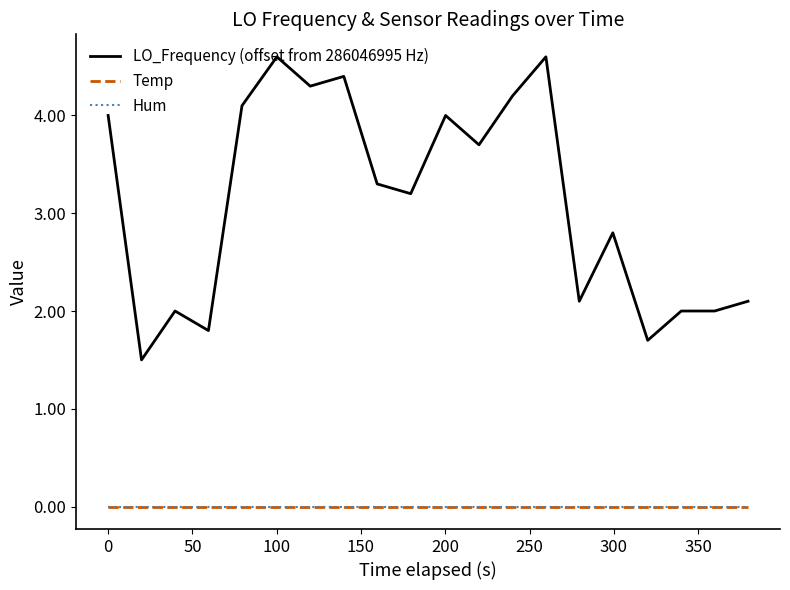

True or false: Temp and Hum intersect in this chart.

False